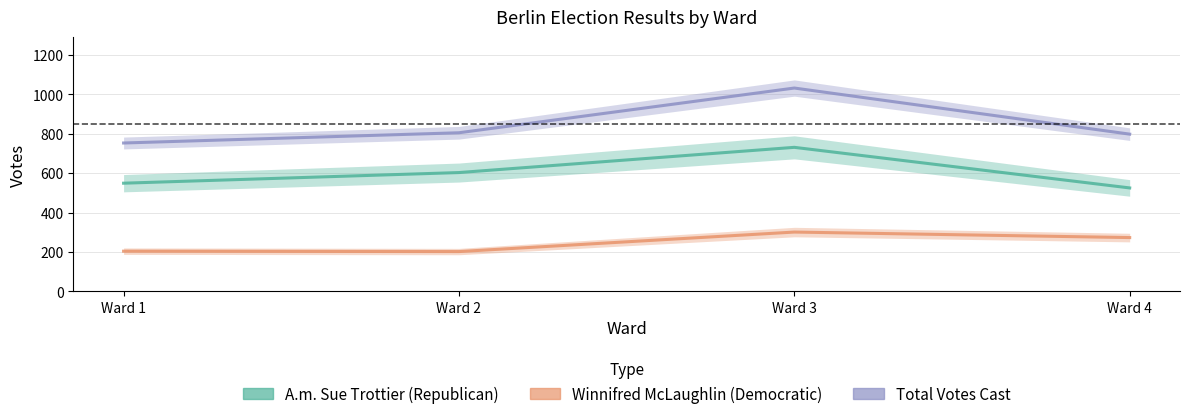

Between Ward 1 and Ward 4, which is larger?

Ward 1